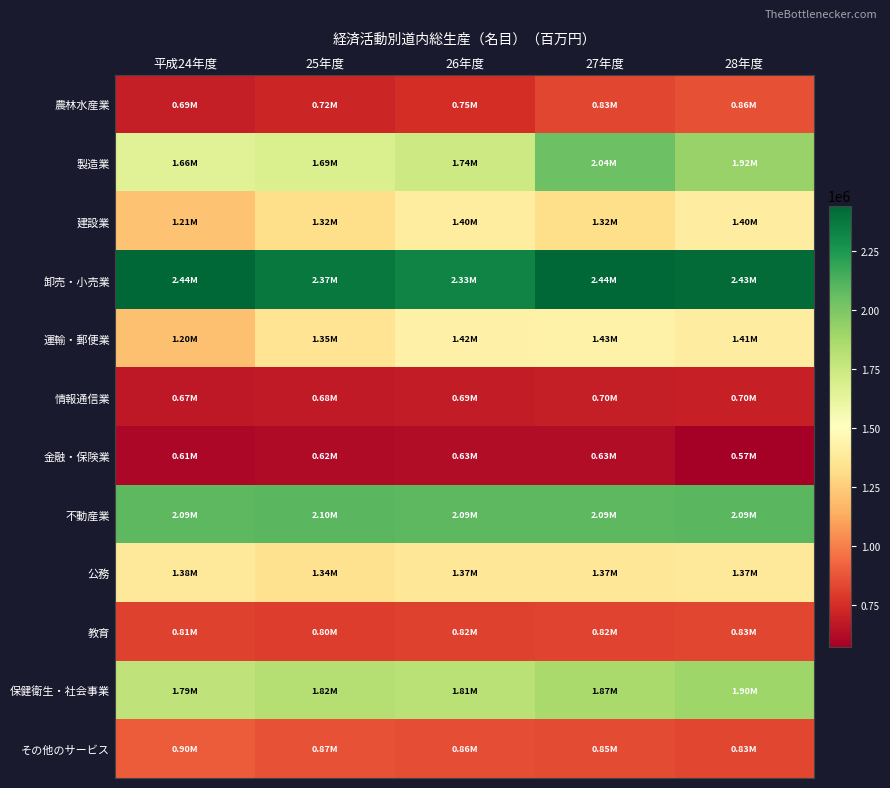

Which series has the largest range (max minus min)?

製造業